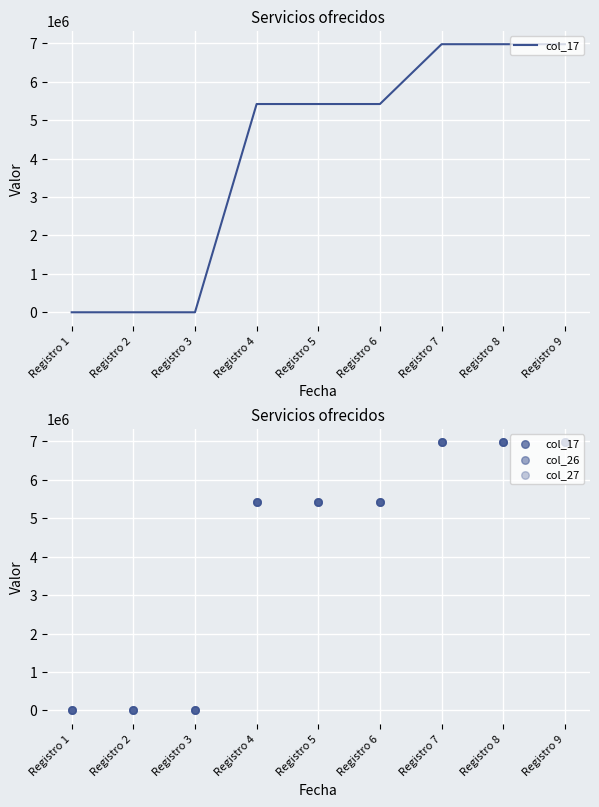

Which series has the largest total across all categories?

col_17